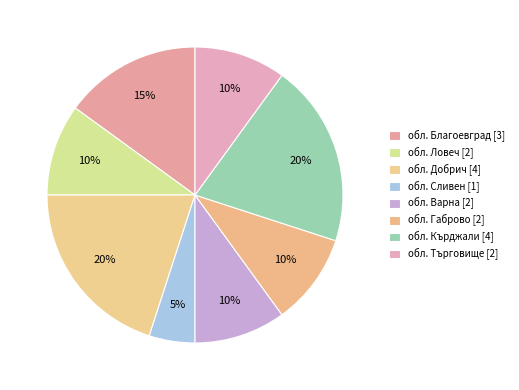

Which has a higher value, обл. Габрово or обл. Кърджали?

обл. Кърджали